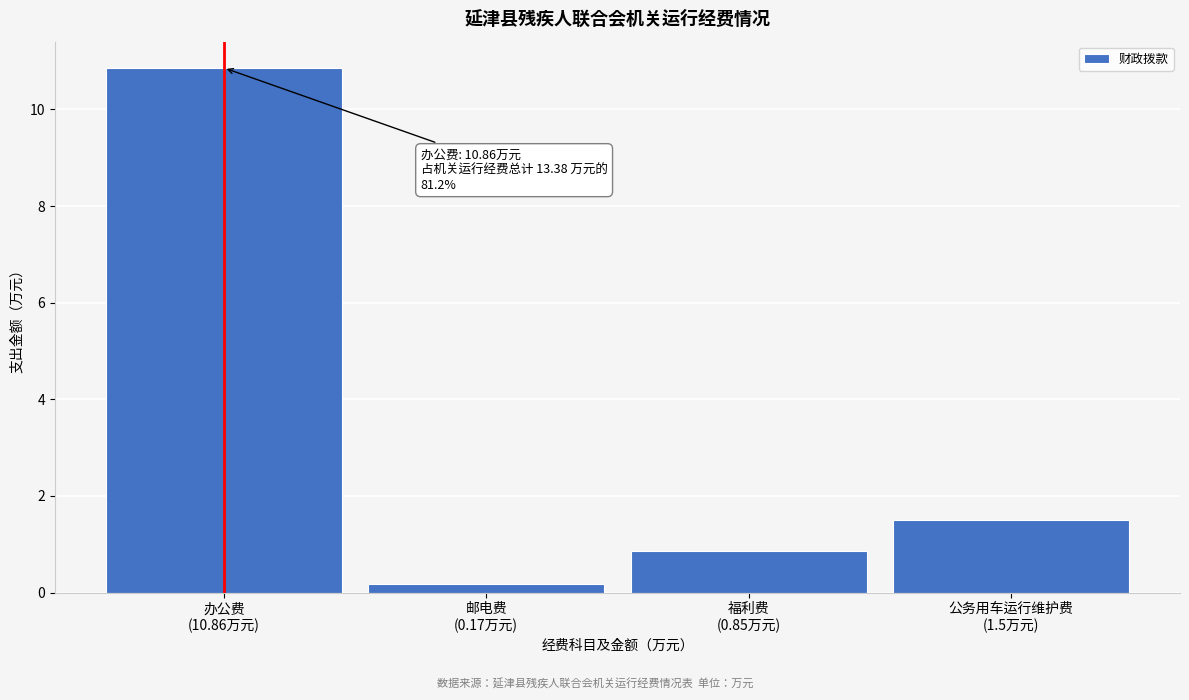

What is the difference between the maximum and minimum values?

10.7